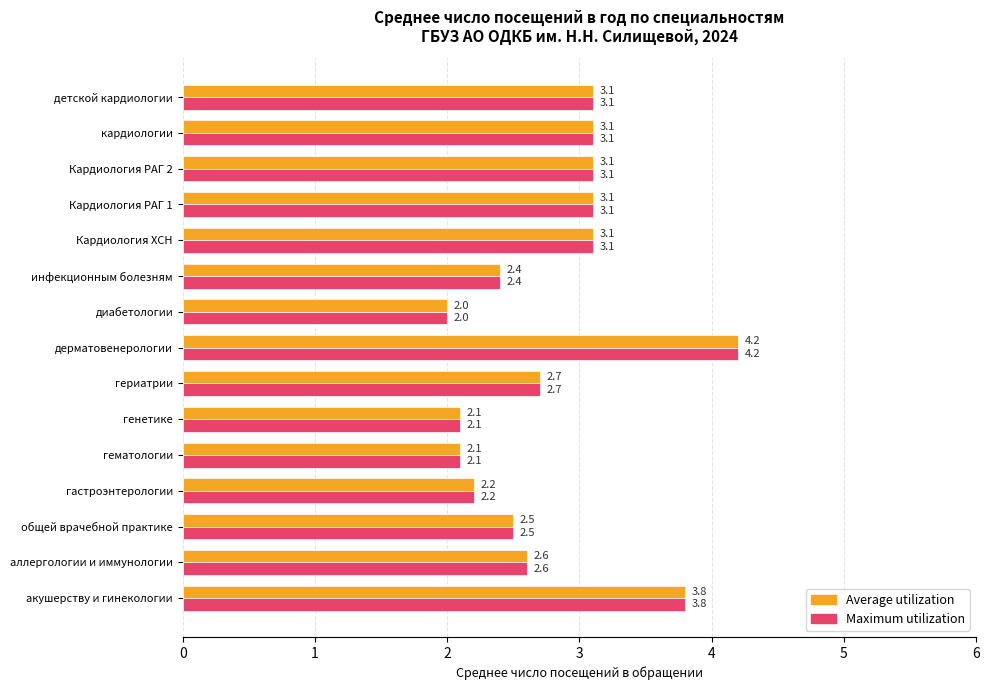

The Average utilization series shows 3.1 at кардиологии. True or false?

True